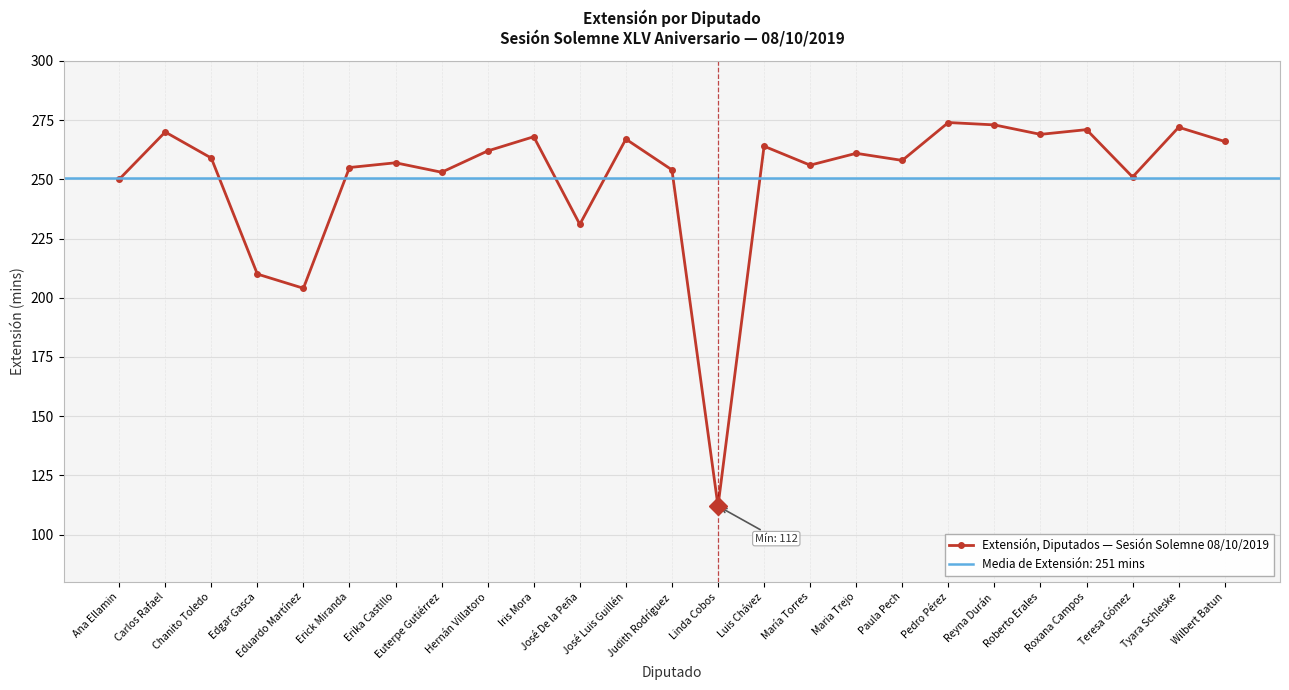

The value at Luis Chávez is 63. True or false?

False